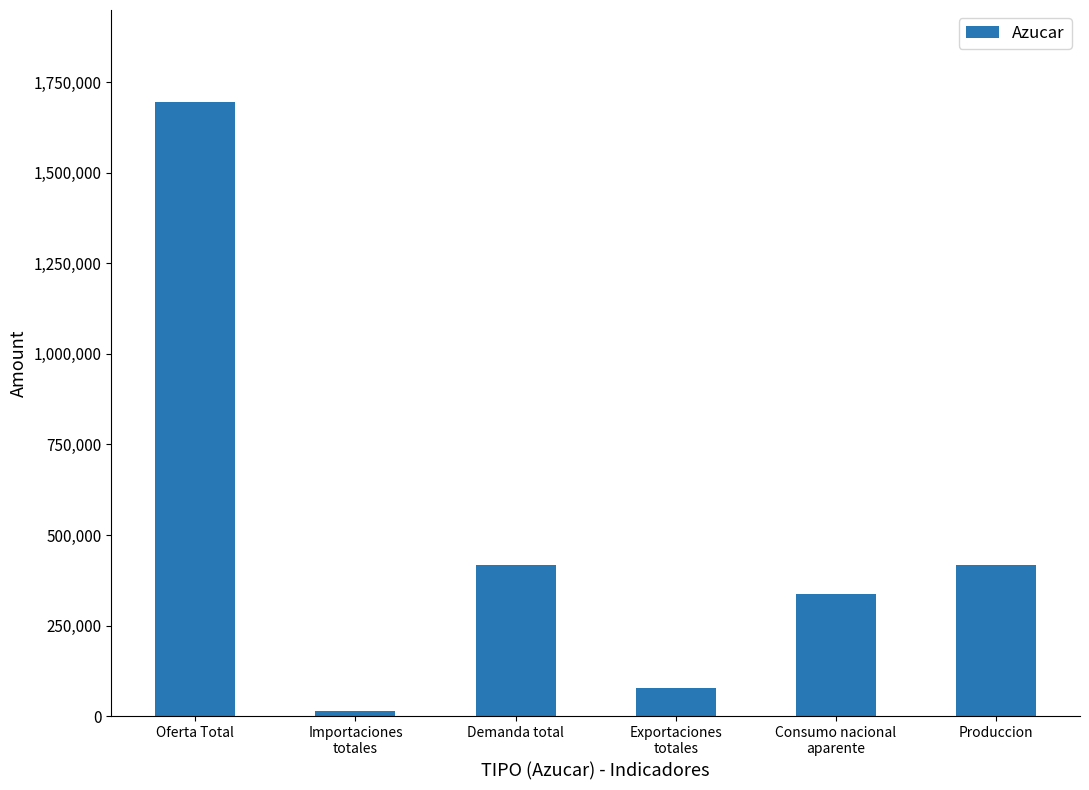

Which label corresponds to the largest value in the chart?

Oferta Total